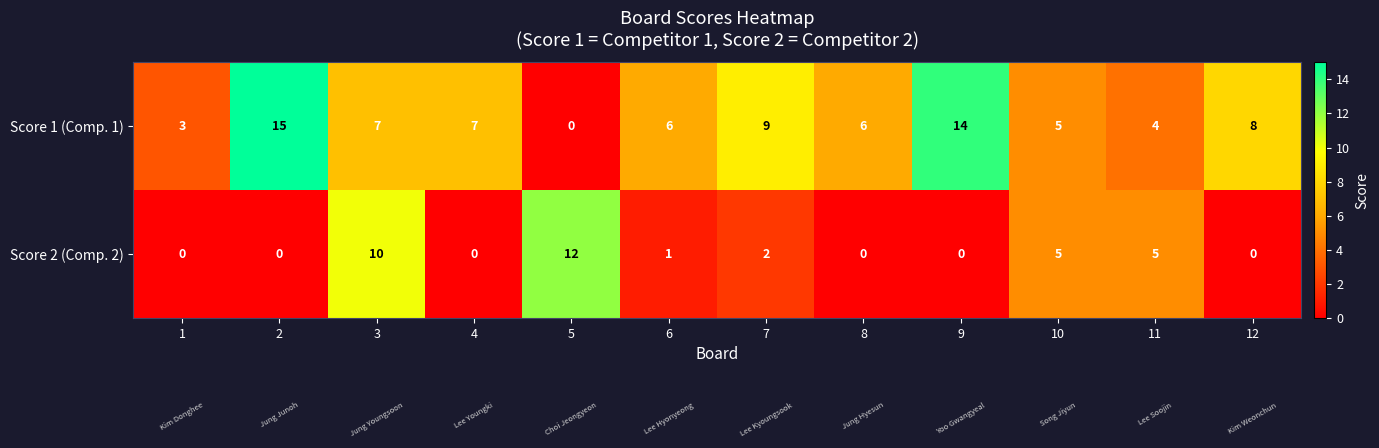

Is it true that Score 1 (Comp. 1) equals 22 at 9?

False